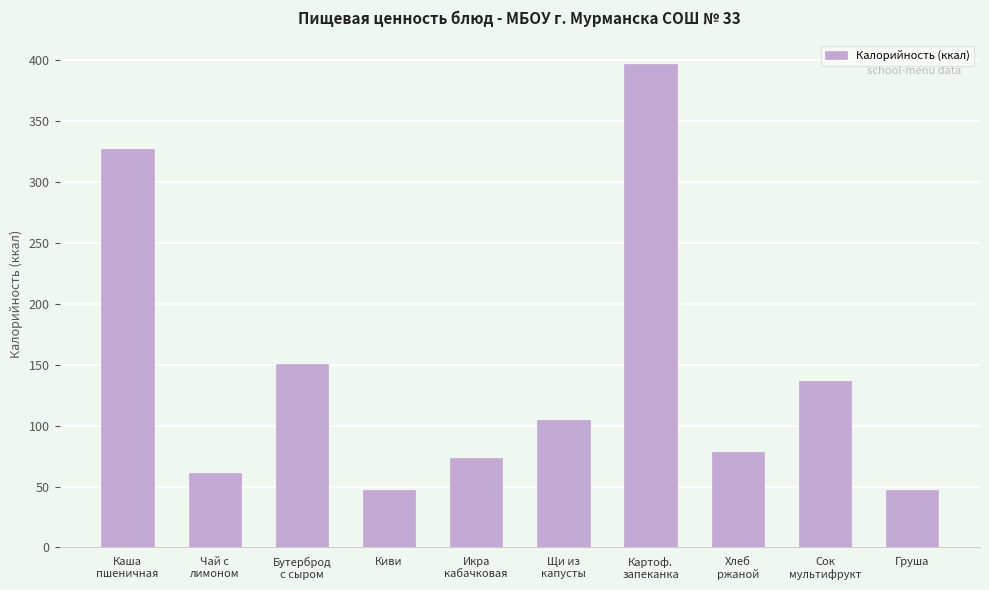

Are the bars grouped side by side (vs. stacked)?

No